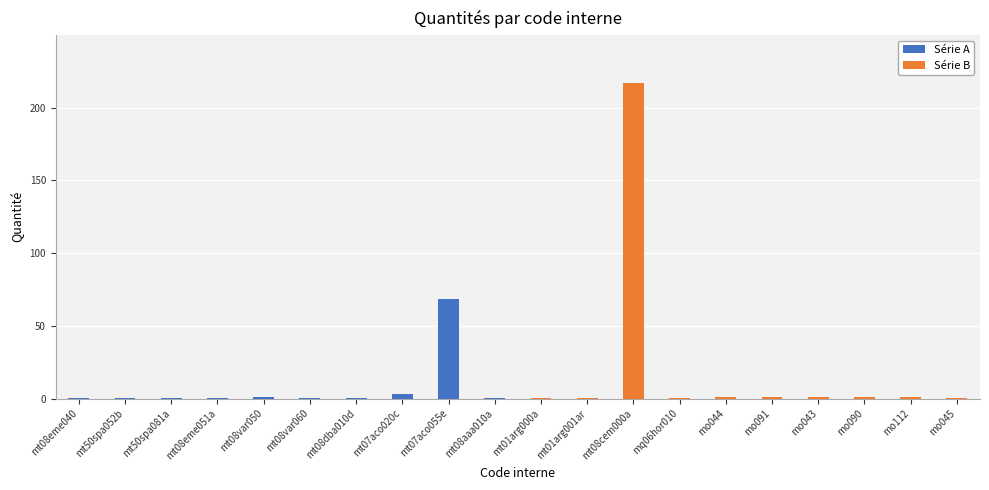

At how many categories does at least one series exceed 214?

1